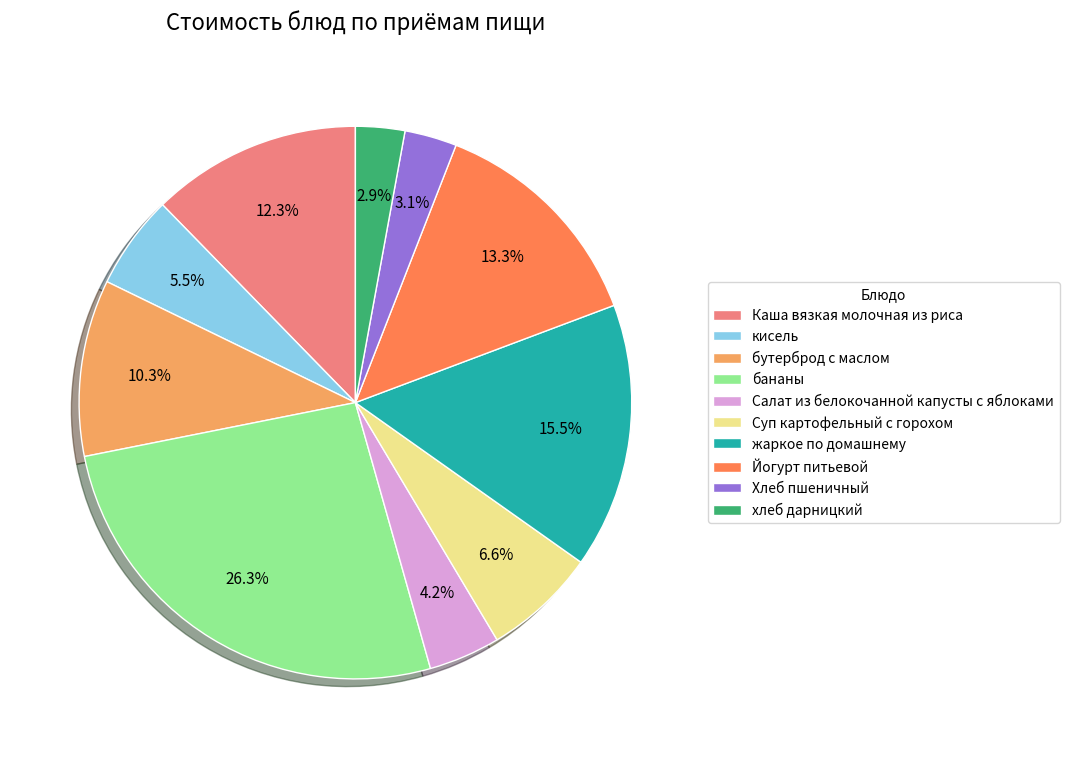

Which slice is the largest?

бананы